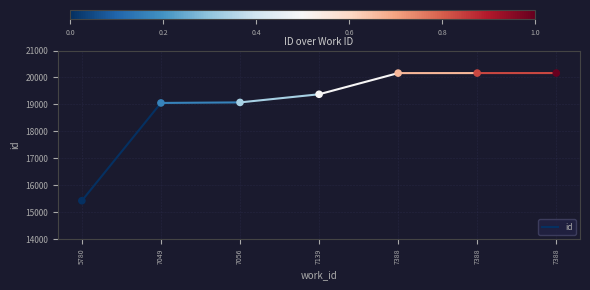

What is the average Y value?

19061